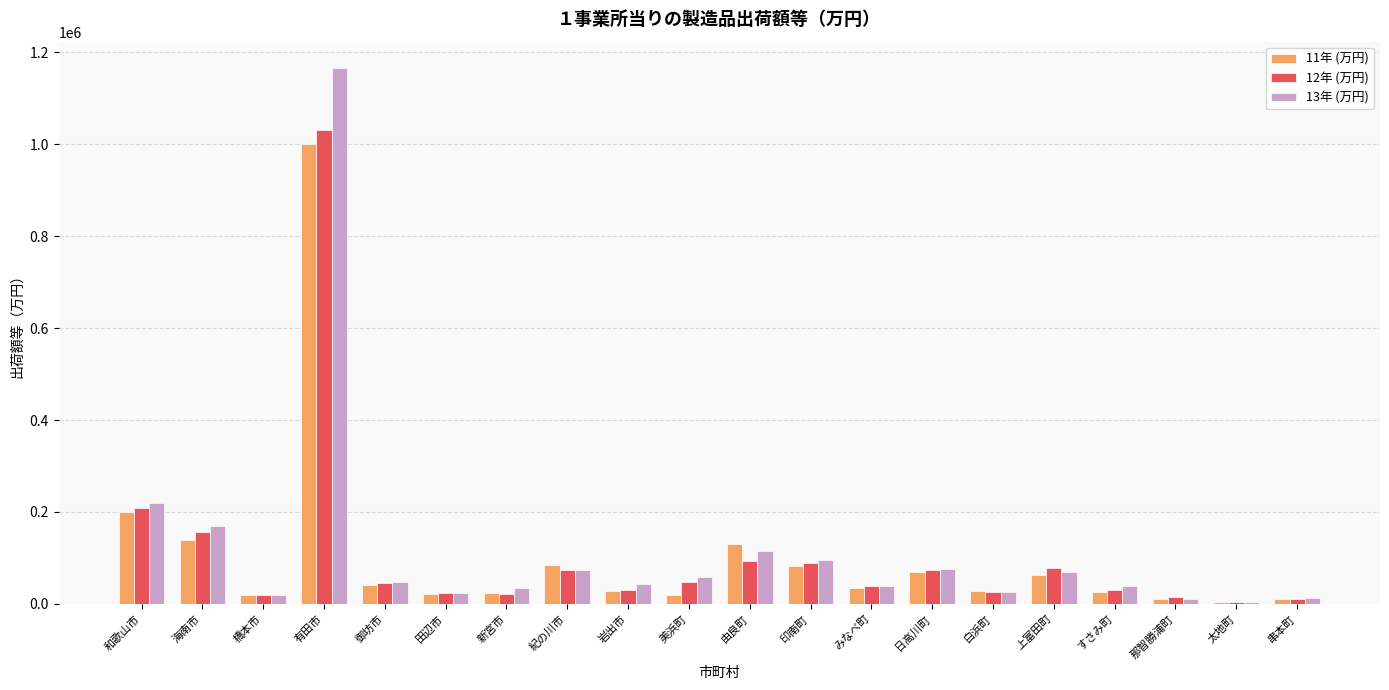

How many values in the 12年 (万円) series exceed 45563?

10